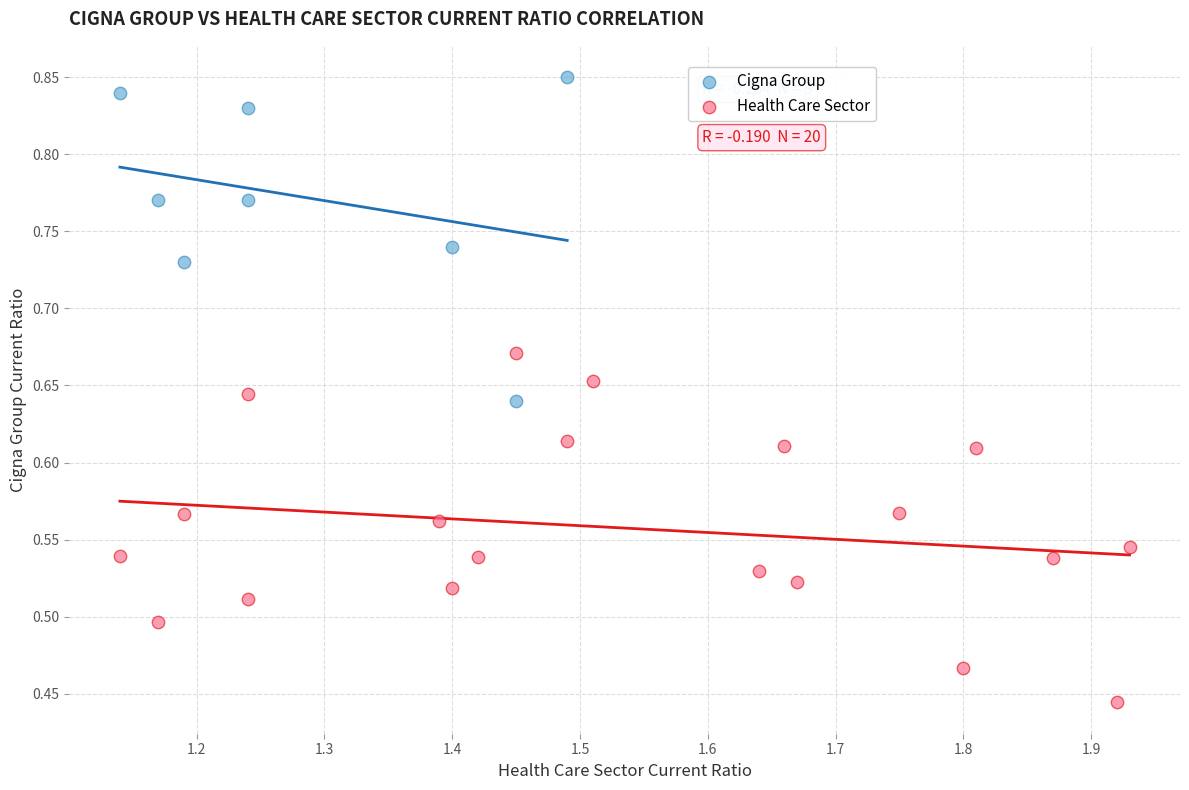

Which series reaches the maximum Y coordinate?

Cigna Group